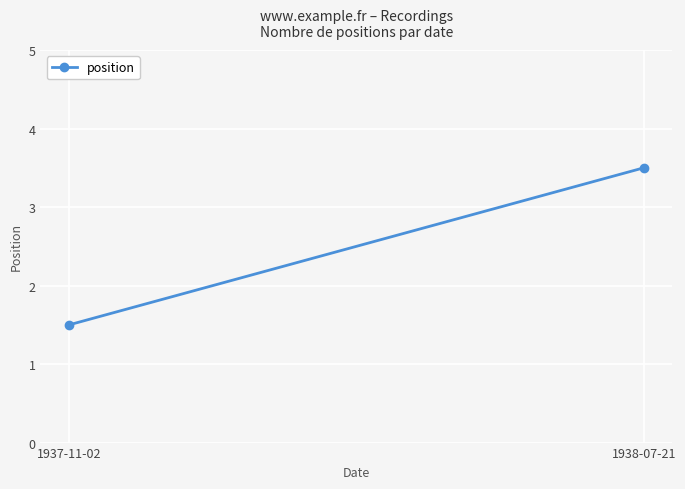

How many lines are shown in the chart?

1